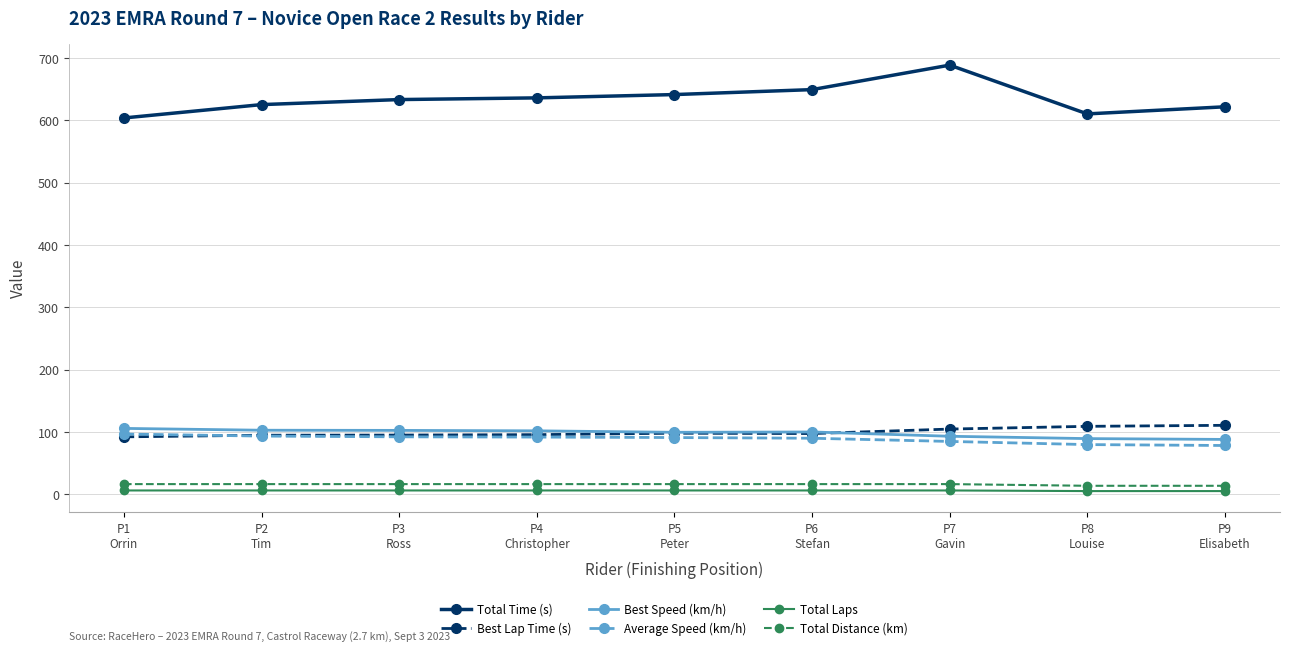

True or false: Total Time (s) has more than 0 points higher than both neighbors.

True